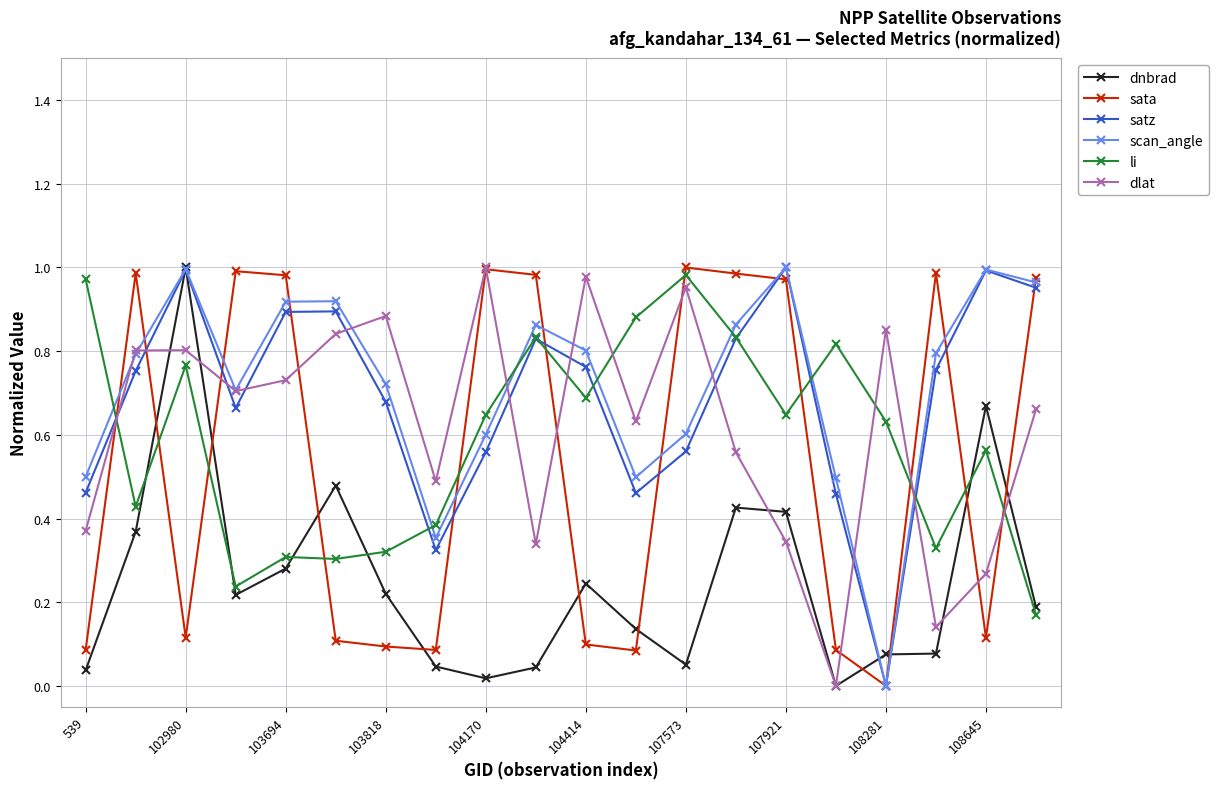

What is the sum of all dlat values?

12.4